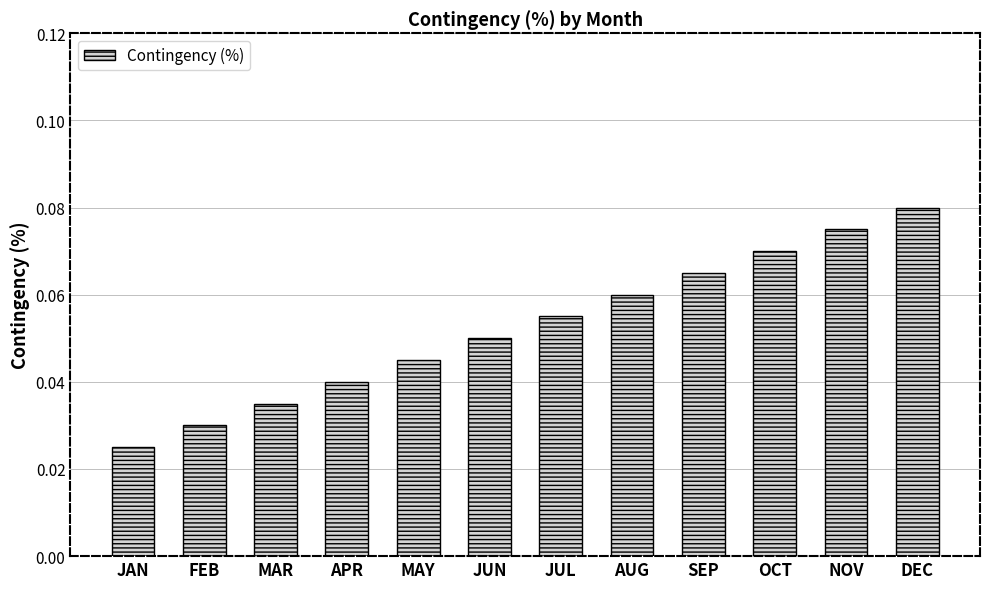

What position from the right is FEB?

11